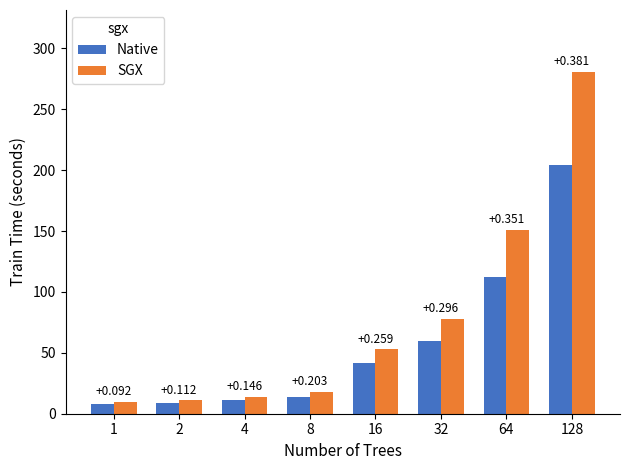

How many bars are there in each group?

2